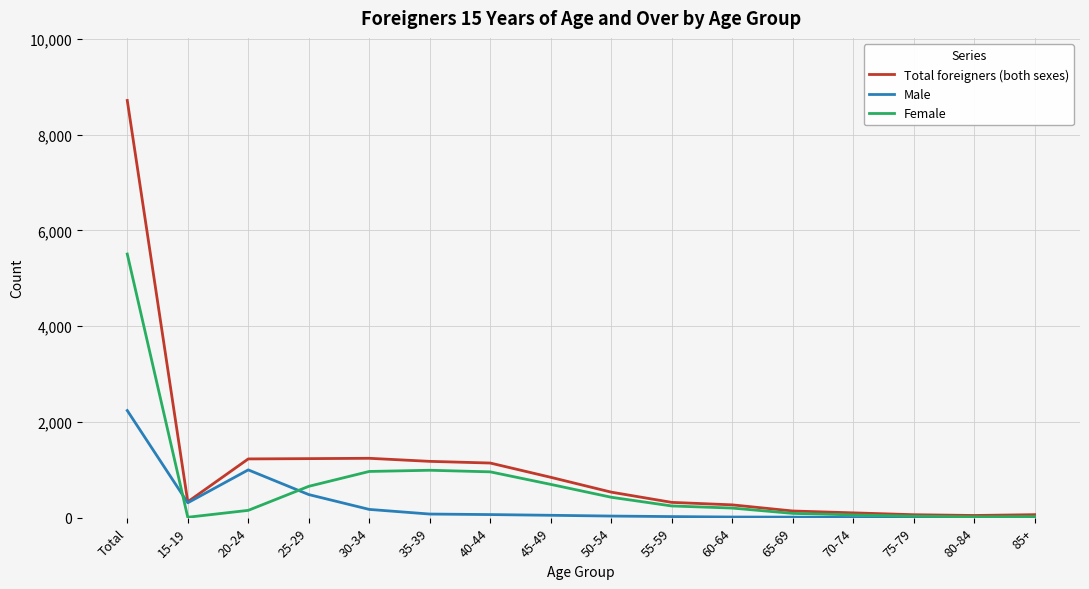

Between 50-54 and 85+, which series saw the biggest shift?

Total foreigners (both sexes)